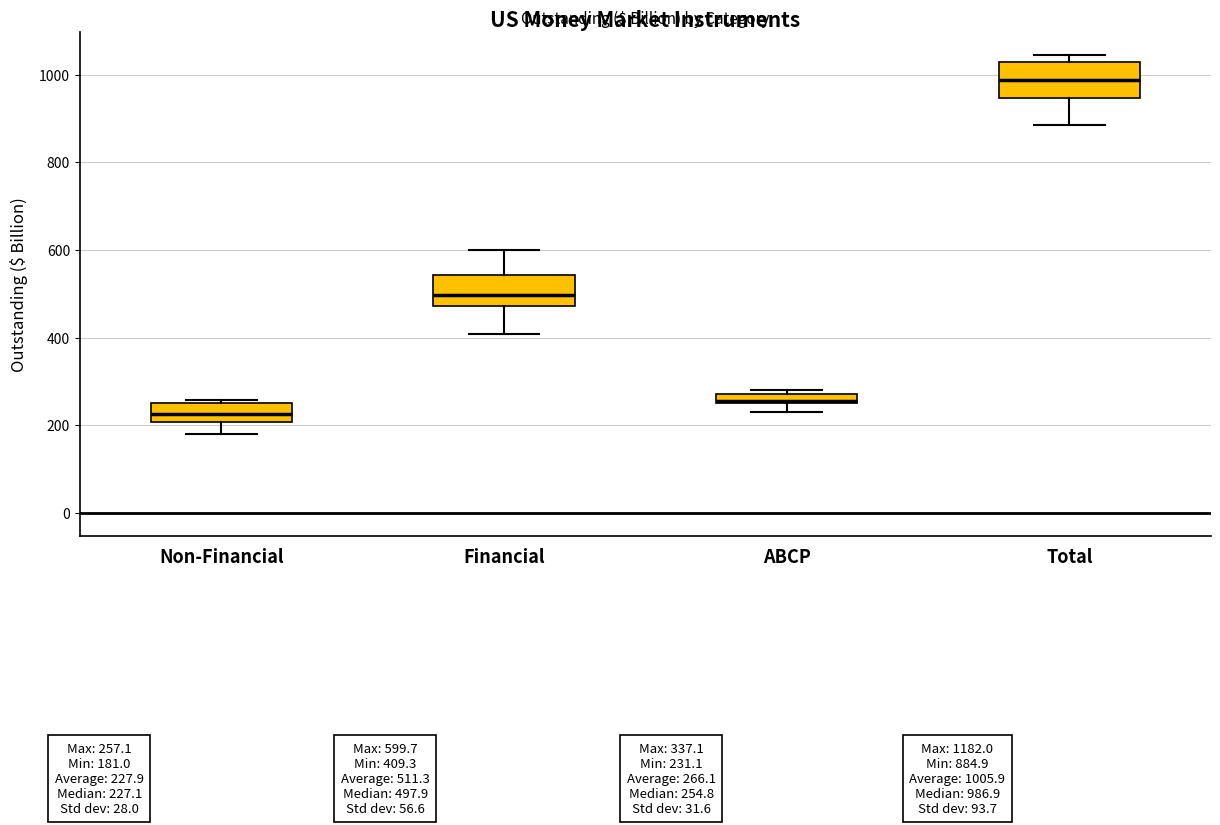

Which box's median line is the highest?

Total